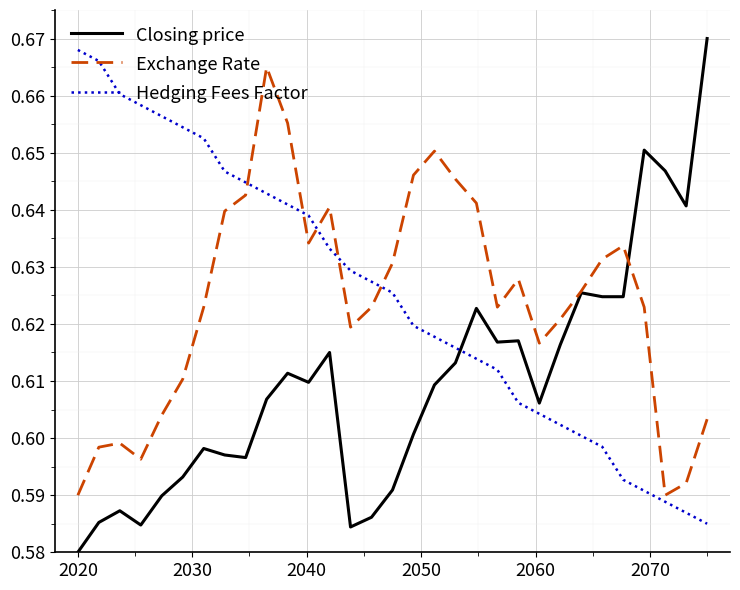

True or false: Closing price and Hedging Fees Factor cross at least once.

True